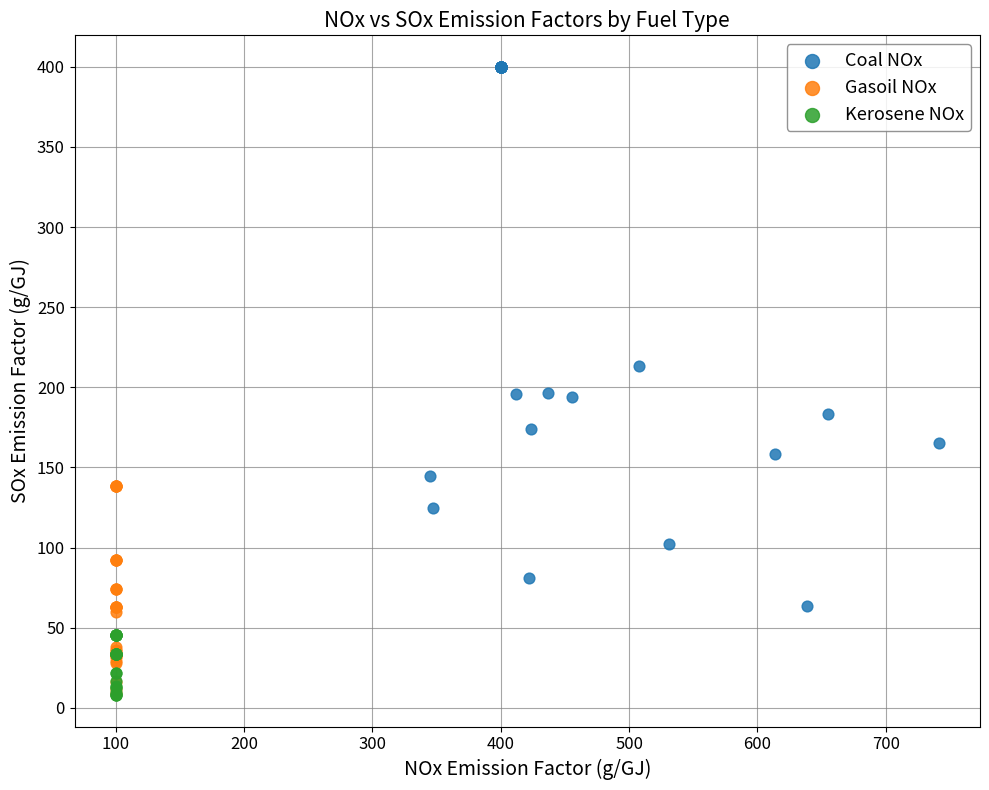

Which series contains the highest Y value?

Coal NOx